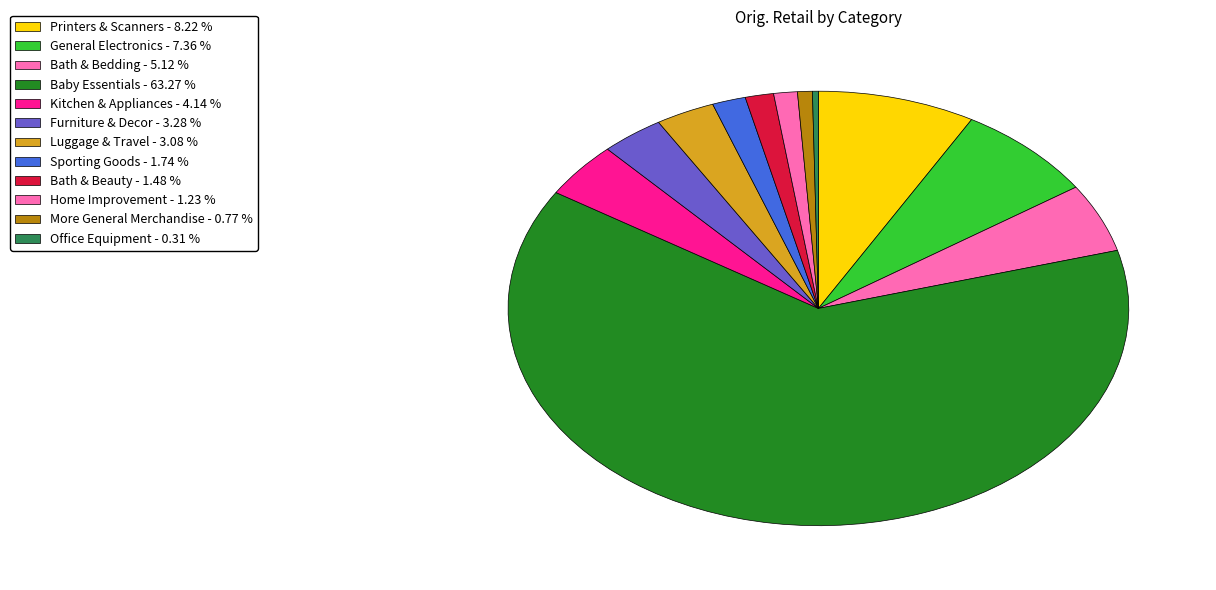

Rank the categories by value from lowest to highest.

Office Equipment, More General Merchandise, Home Improvement, Bath & Beauty, Sporting Goods, Luggage & Travel, Furniture & Decor, Kitchen & Appliances, Bath & Bedding, General Electronics, Printers & Scanners, Baby Essentials